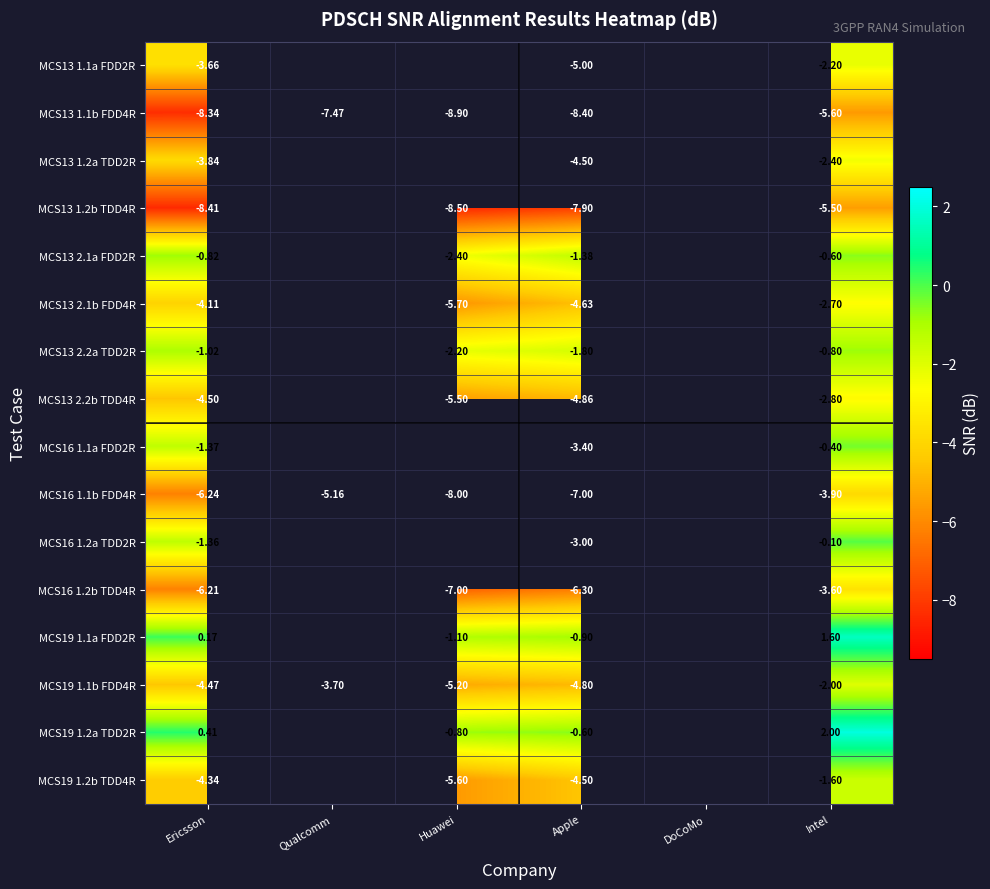

Is the value of MCS19 1.1b FDD4R at Qualcomm greater than the value of MCS13 1.1b FDD4R at Huawei?

Yes